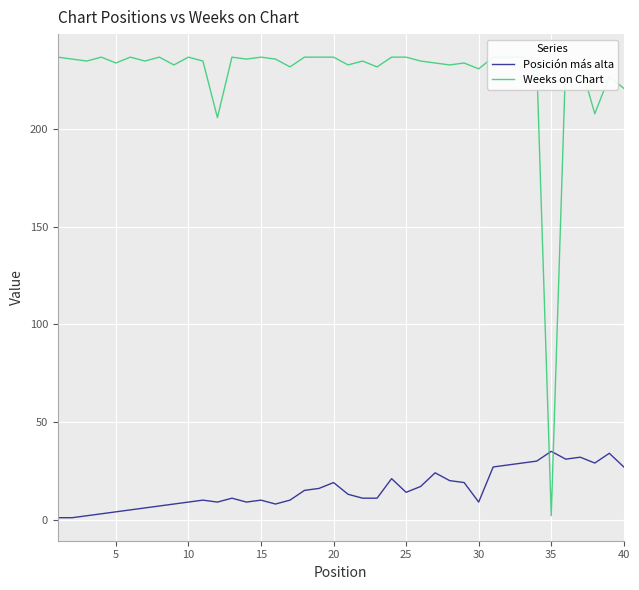

What is the difference between the maximum and second lowest values in the Weeks on Chart series?

31